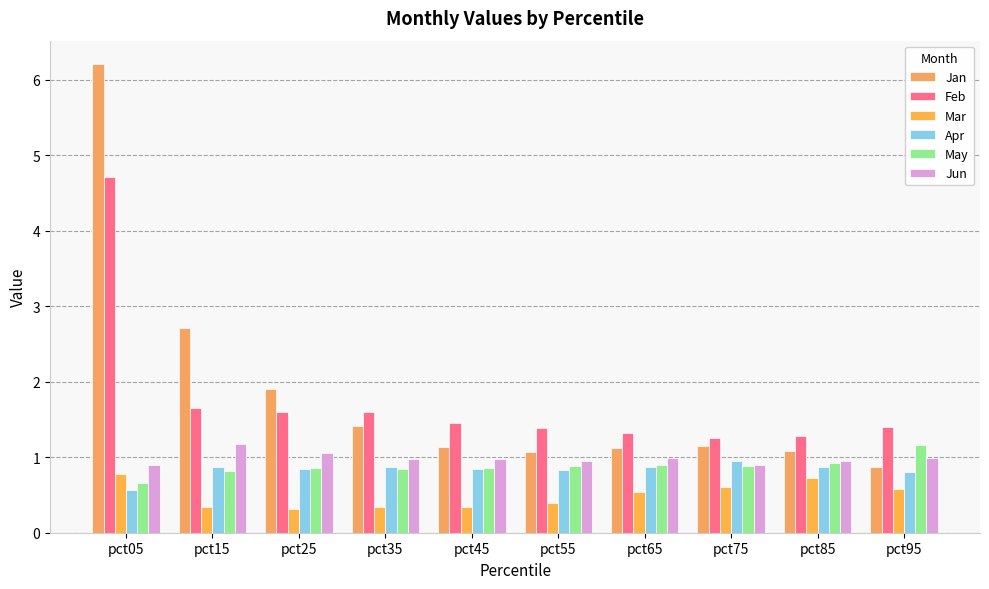

What is the total value across all series at pct95?

5.8